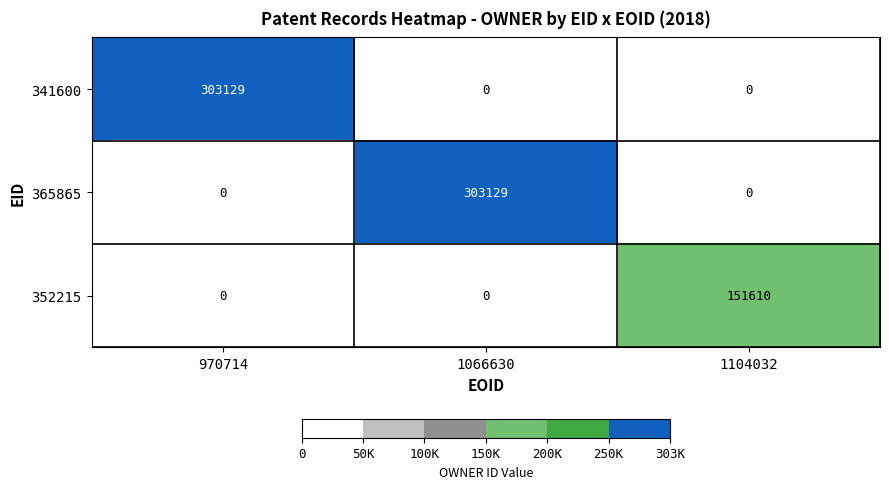

What value does the 352215 series have at 1104032, to the nearest 50?

151600